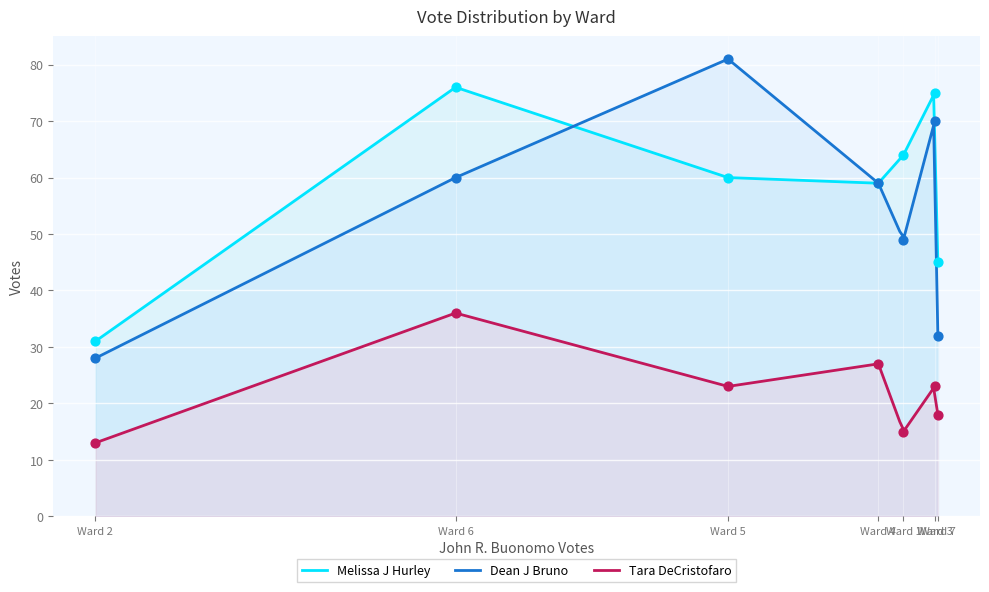

At which category is the sum across all series the highest?

Ward 6